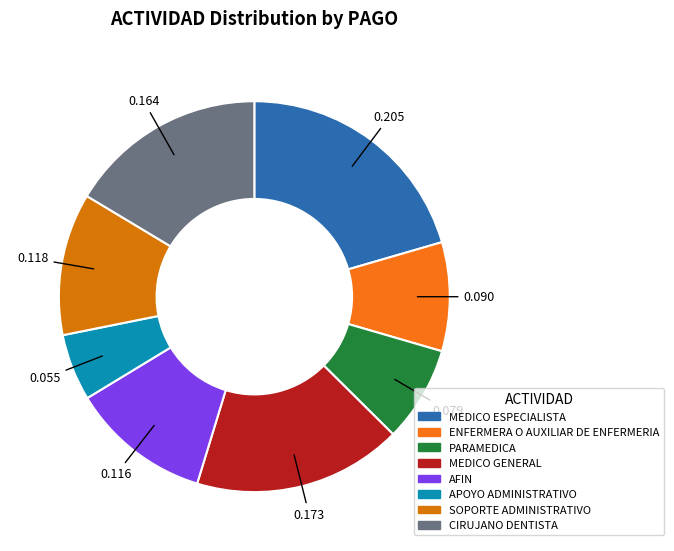

Count the number of slices in the pie.

8